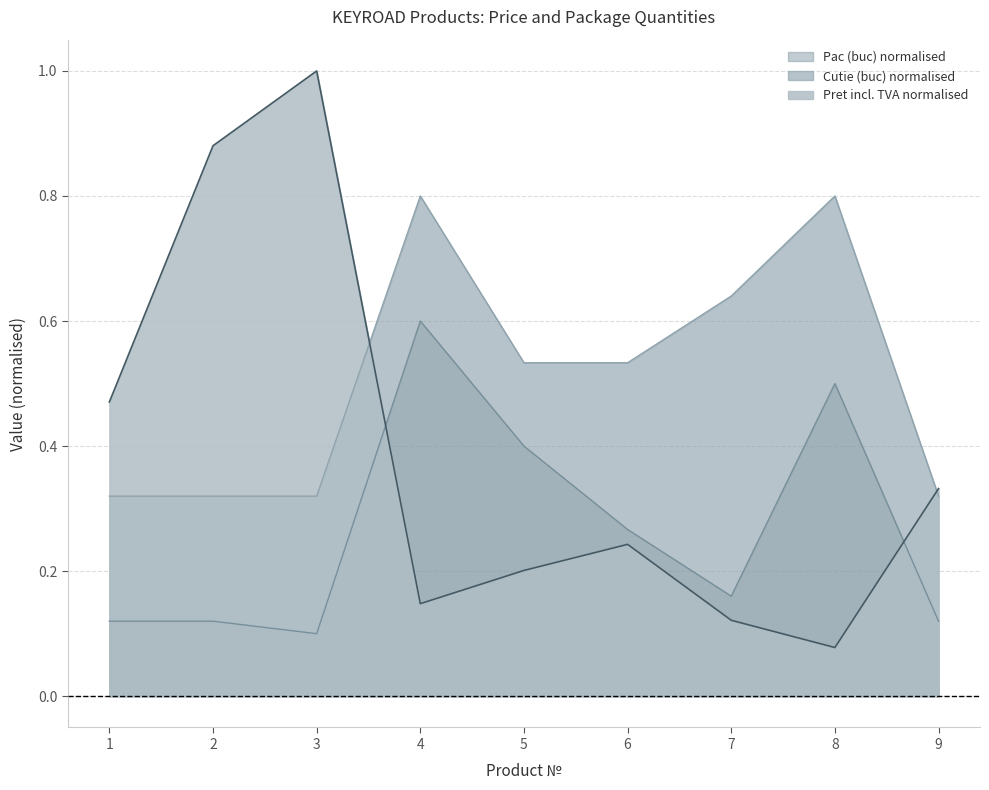

Which series changed the most between 4 and 6?

Pac (buc) normalised